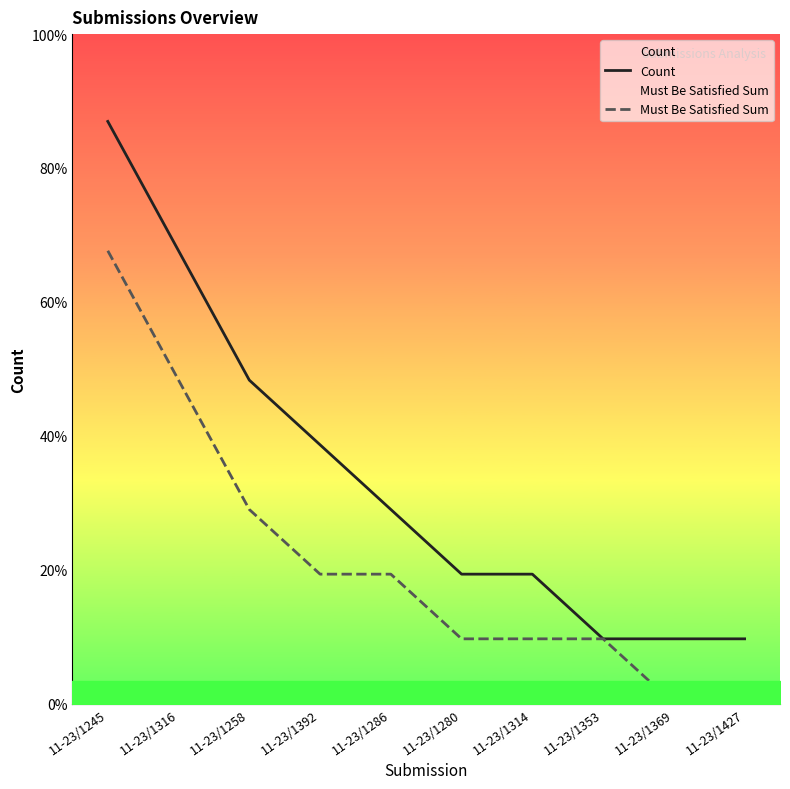

What position from the left is 11-23/1314?

7